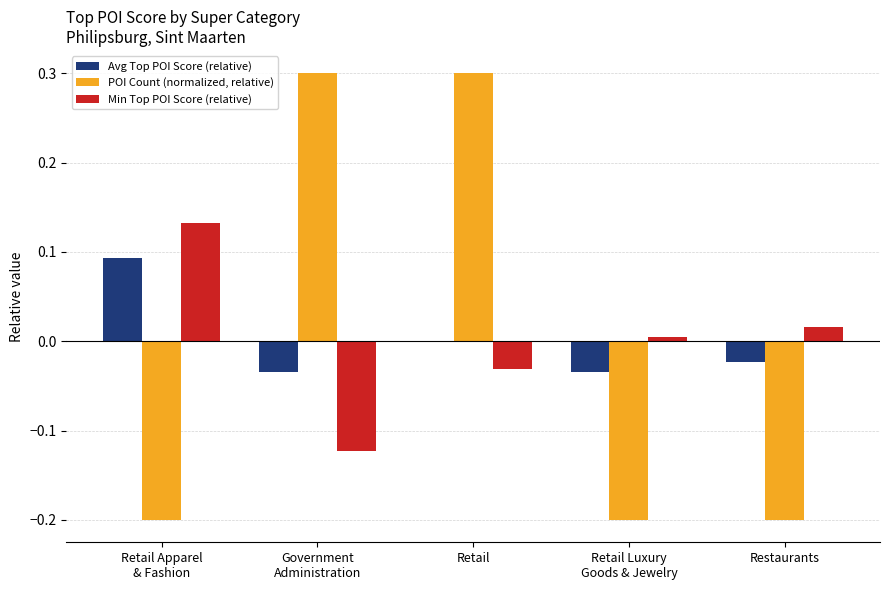

At which category is the sum across all series the highest?

Retail